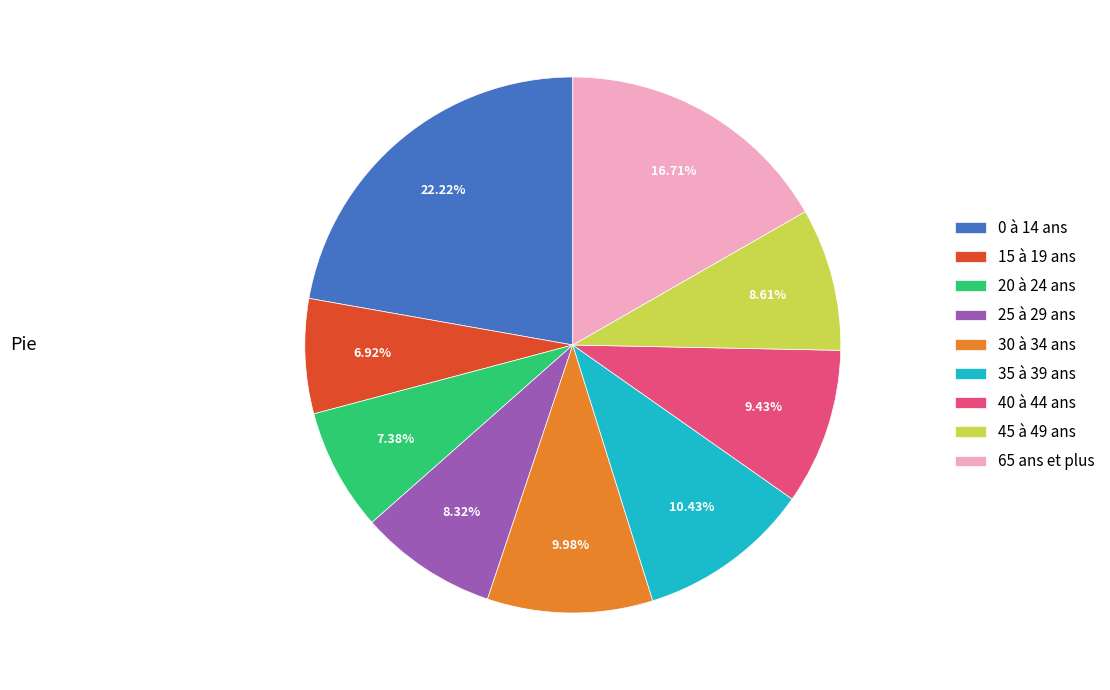

Is it true that 30 à 34 ans is 24% of the pie?

False